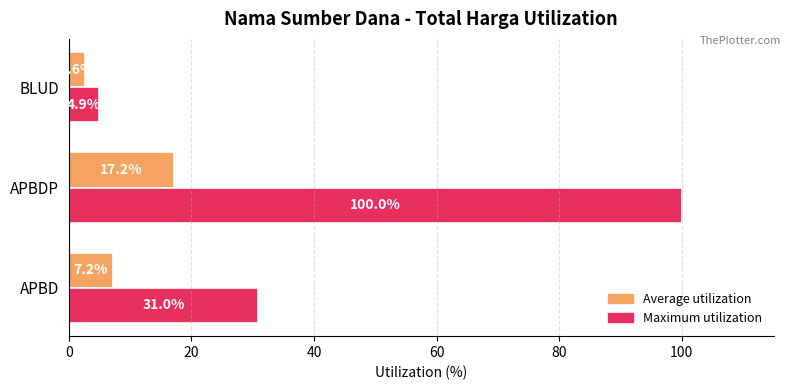

What value does the Average utilization series have at BLUD?

2.6